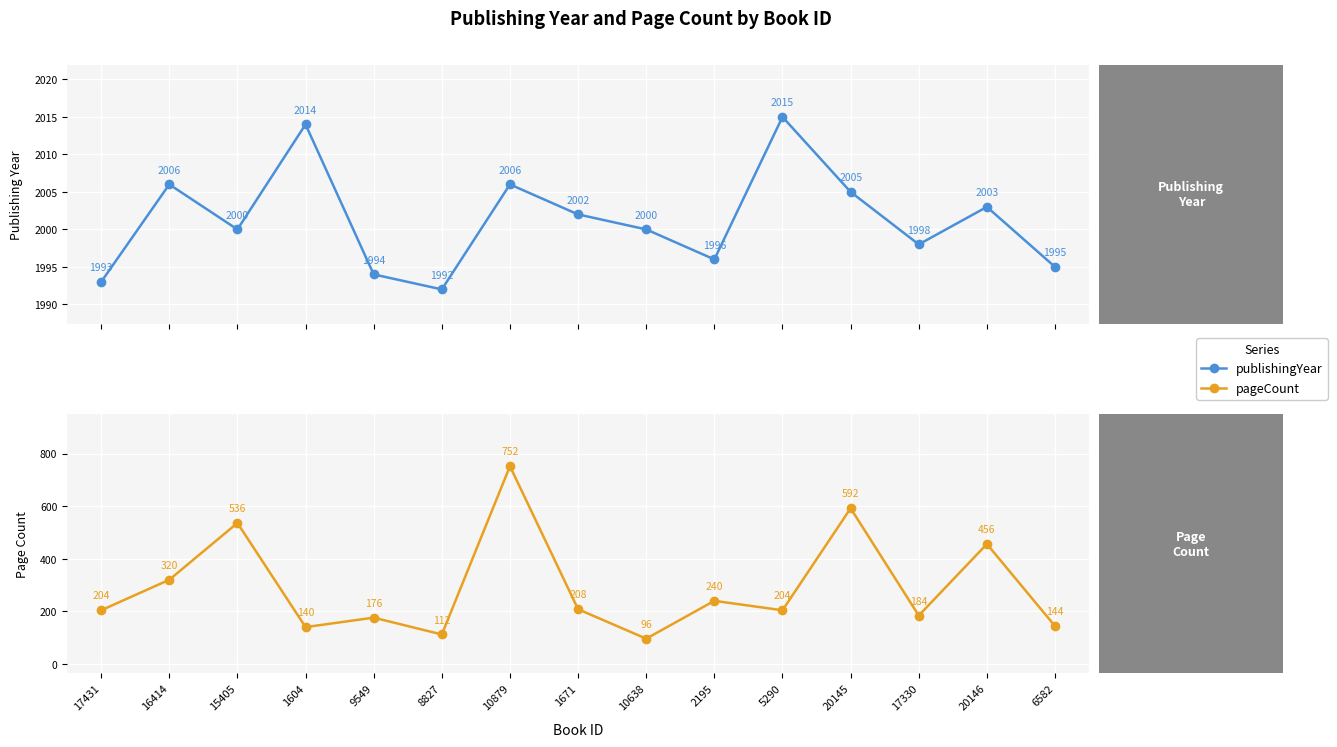

Rank the series by their maximum value, from highest to lowest.

publishingYear, pageCount